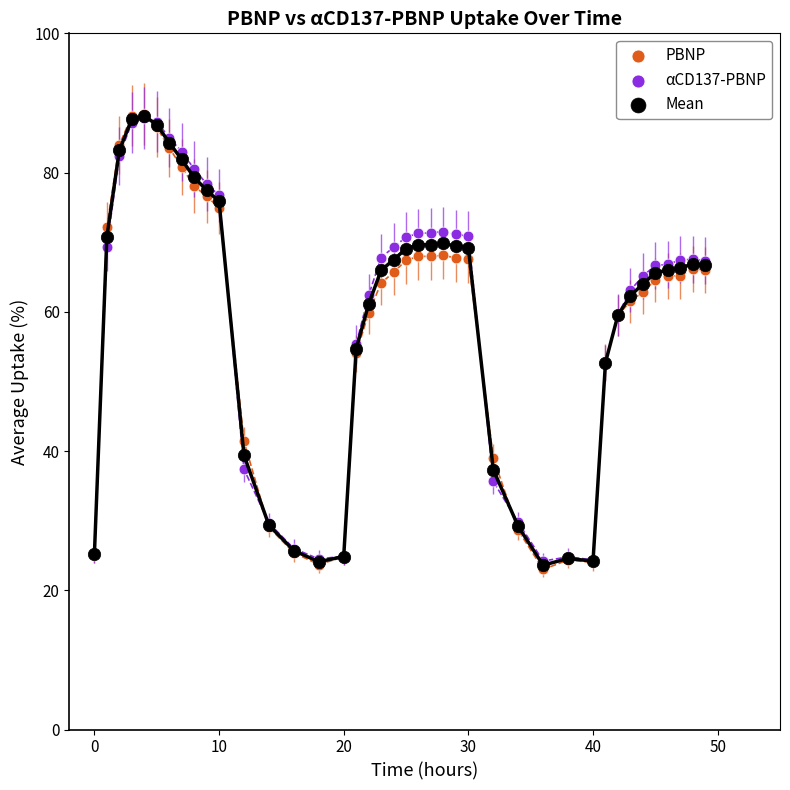

What are all the series names shown in the legend?

PBNP, αCD137-PBNP, Mean